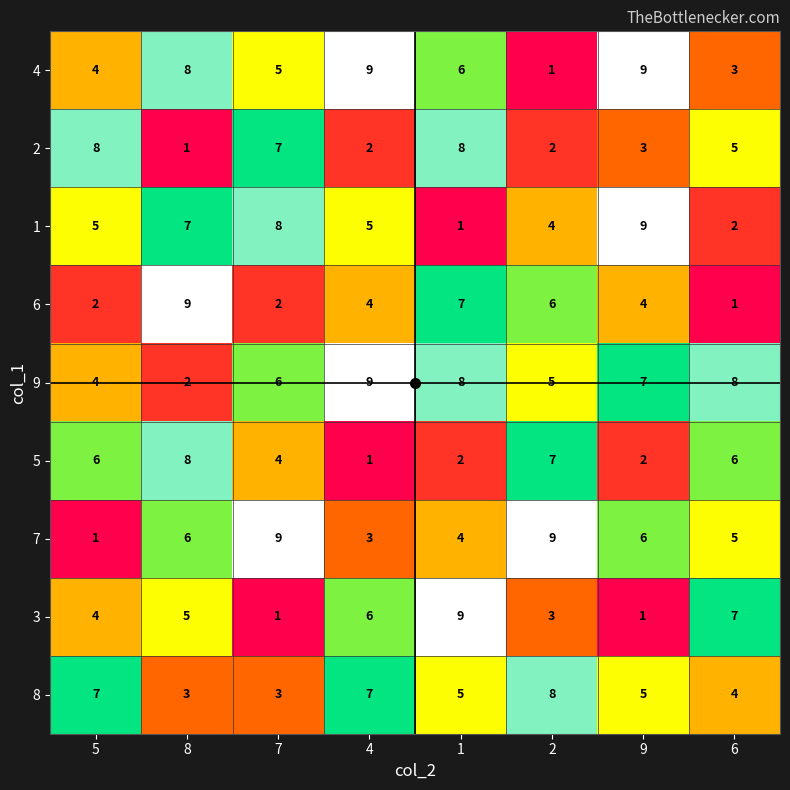

What is the greatest value displayed?

9